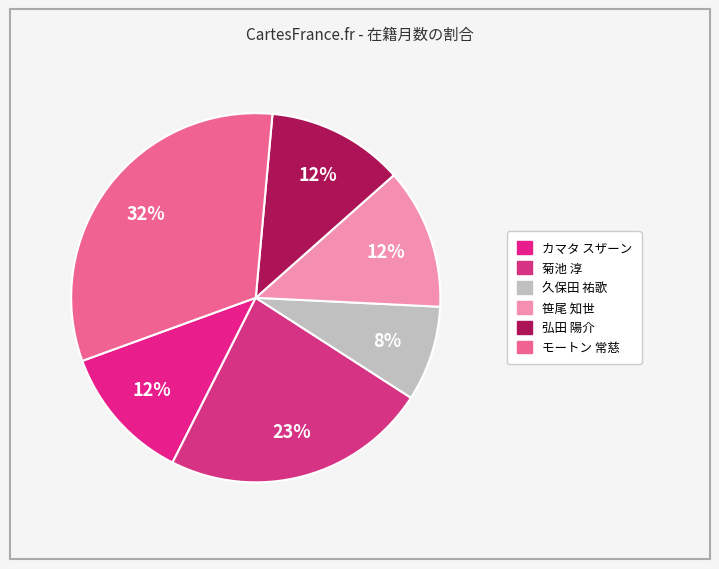

The 弘田 陽介 slice represents 1% of the pie. True or false?

False